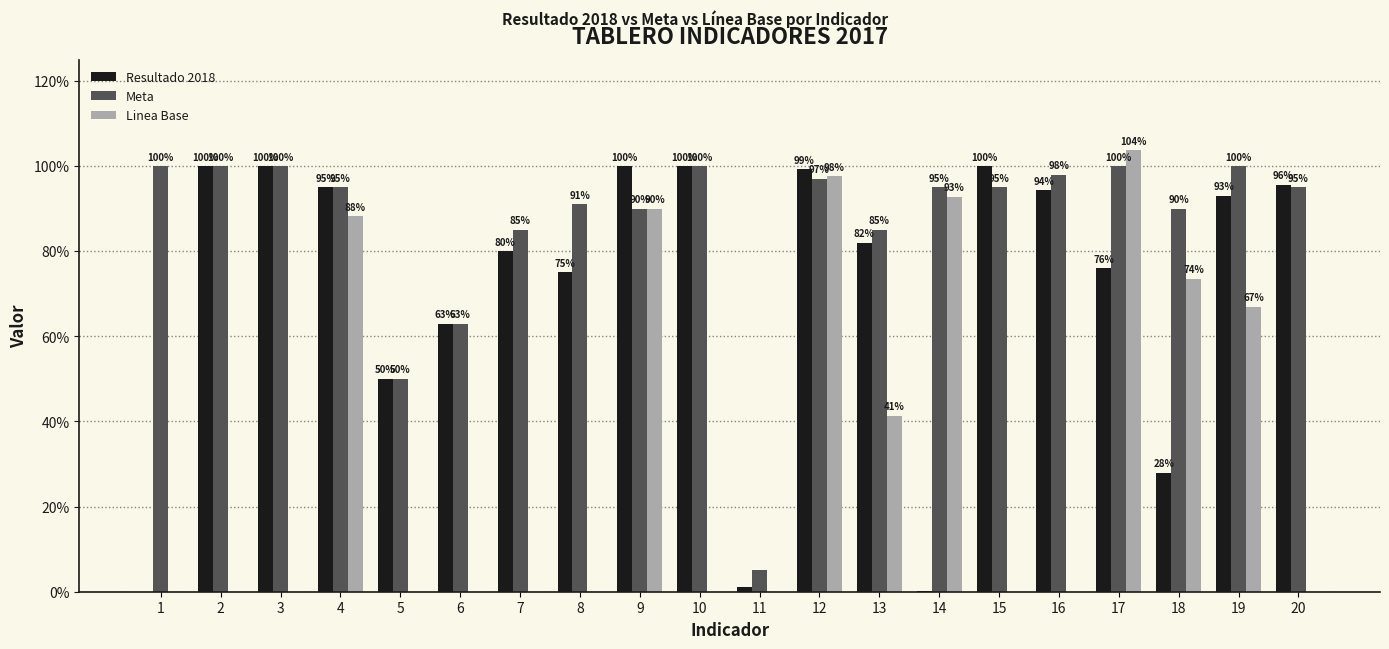

Reading left to right, what are all the values shown in this chart?

Resultado 2018: 1=0.0	2=1.0	3=1.0	4=0.9	5=0.5	6=0.6	7=0.8	8=0.8	9=1.0	10=1.0	11=0.0	12=1.0	13=0.8	14=0.0	15=1.0	16=0.9	17=0.8	18=0.3	19=0.9	20=1.0
Meta: 1=1.0	2=1.0	3=1.0	4=0.9	5=0.5	6=0.6	7=0.8	8=0.9	9=0.9	10=1.0	11=0.1	12=1.0	13=0.8	14=0.9	15=0.9	16=1.0	17=1.0	18=0.9	19=1.0	20=0.9
Linea Base: 1=0.0	2=0.0	3=0.0	4=0.9	5=0.0	6=0.0	7=0.0	8=0.0	9=0.9	10=0.0	11=0.0	12=1.0	13=0.4	14=0.9	15=0.0	16=0.0	17=1.0	18=0.7	19=0.7	20=0.0